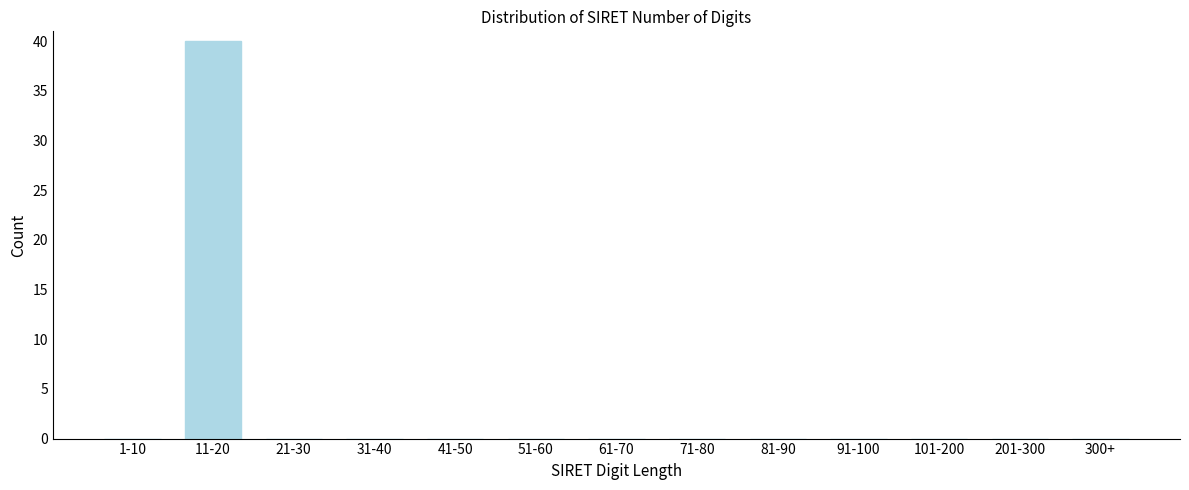

Reading left to right, extract all data points from this chart.

1-10=0	11-20=40	21-30=0	31-40=0	41-50=0	51-60=0	61-70=0	71-80=0	81-90=0	91-100=0	101-200=0	201-300=0	300+=0